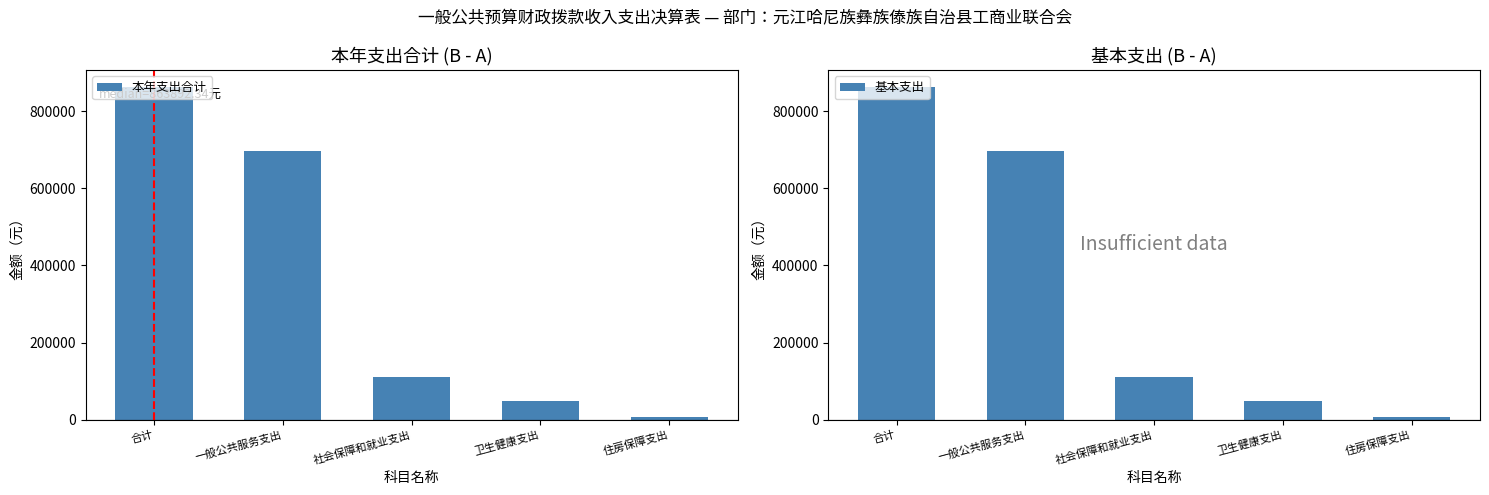

How many data points in 基本支出 are above 111416?

3